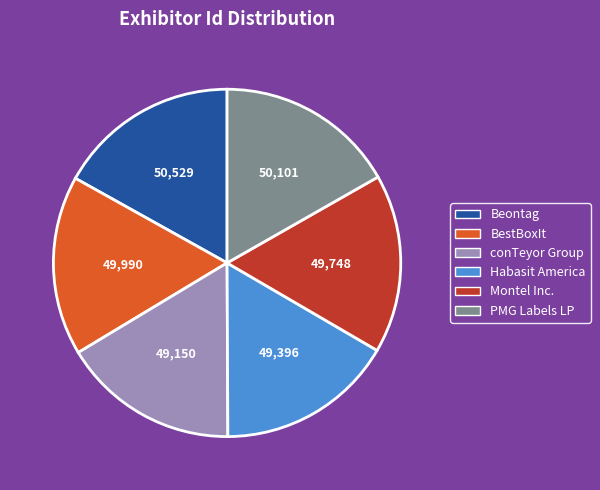

Approximately how many times larger is the value at BestBoxIt compared to PMG Labels LP?

1.0